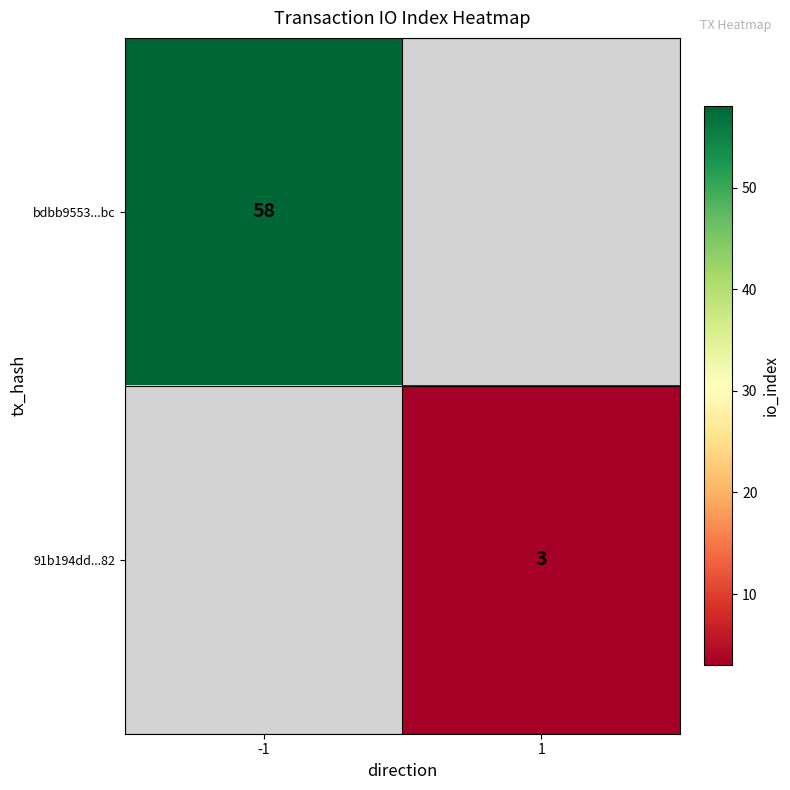

The 91b194dd...82 series shows 3 at 1. True or false?

True